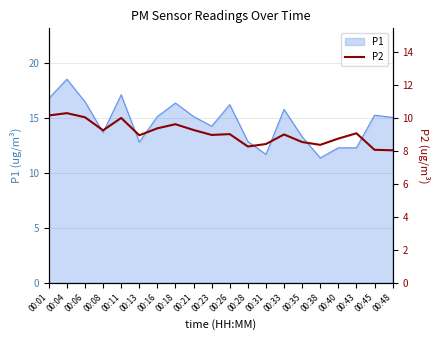

True or false: there are more than 2 points higher than both neighbors.

True